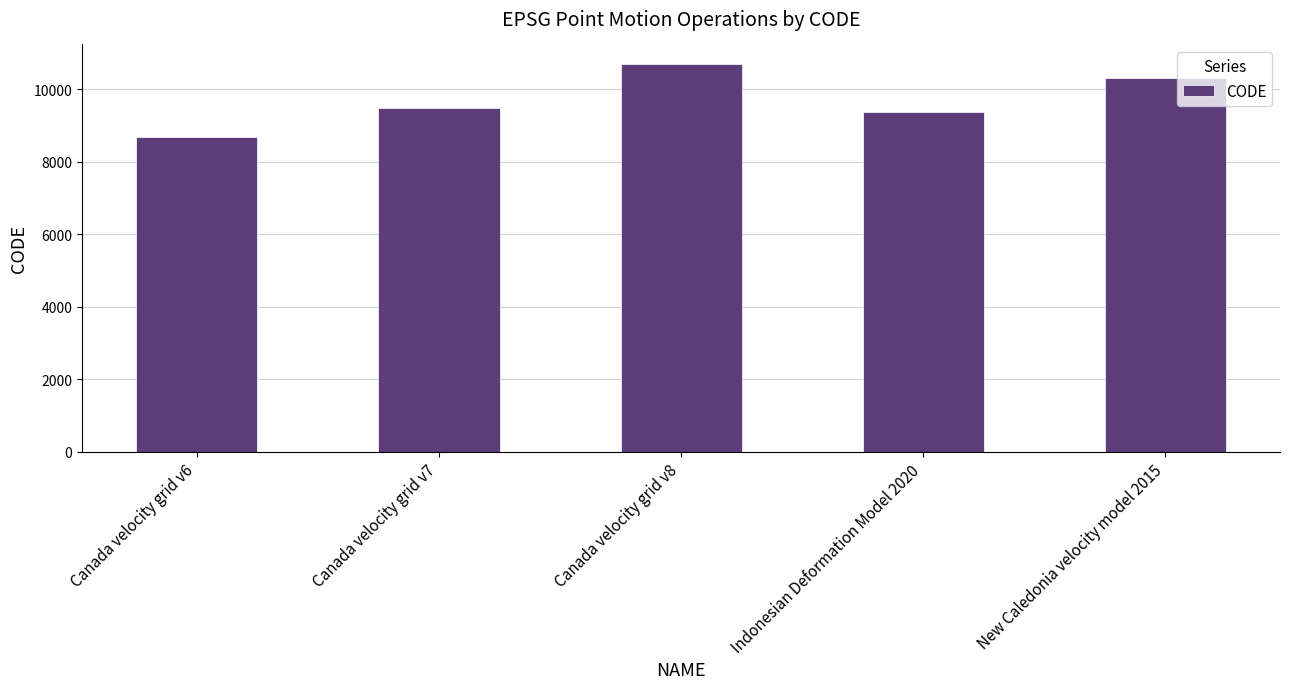

What is the minimum value shown in the chart?

8676